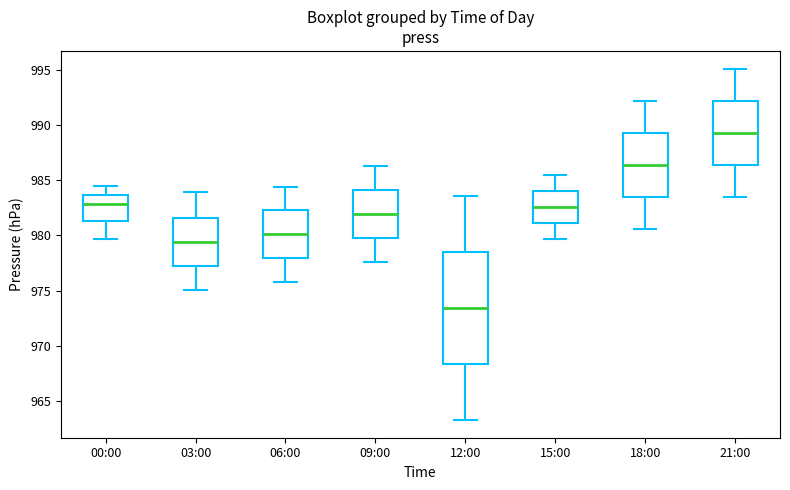

Reading left to right, transcribe this box plot: for each box, give where its median line is, the range the box spans, and where its two whiskers end, as read against the y-axis. The values are not printed on the chart, so give them approximately, as read against the axis.

00:00: median 983.0, box 981.5 to 983.5, whiskers 979.5 to 984.5
03:00: median 979.5, box 977.5 to 981.5, whiskers 975.0 to 984.0
06:00: median 980.0, box 978.0 to 982.5, whiskers 976.0 to 984.5
09:00: median 982.0, box 980.0 to 984.0, whiskers 977.5 to 986.5
12:00: median 973.5, box 968.5 to 978.5, whiskers 963.5 to 983.5
15:00: median 982.5, box 981.0 to 984.0, whiskers 979.5 to 985.5
18:00: median 986.5, box 983.5 to 989.5, whiskers 980.5 to 992.0
21:00: median 989.5, box 986.5 to 992.0, whiskers 983.5 to 995.0